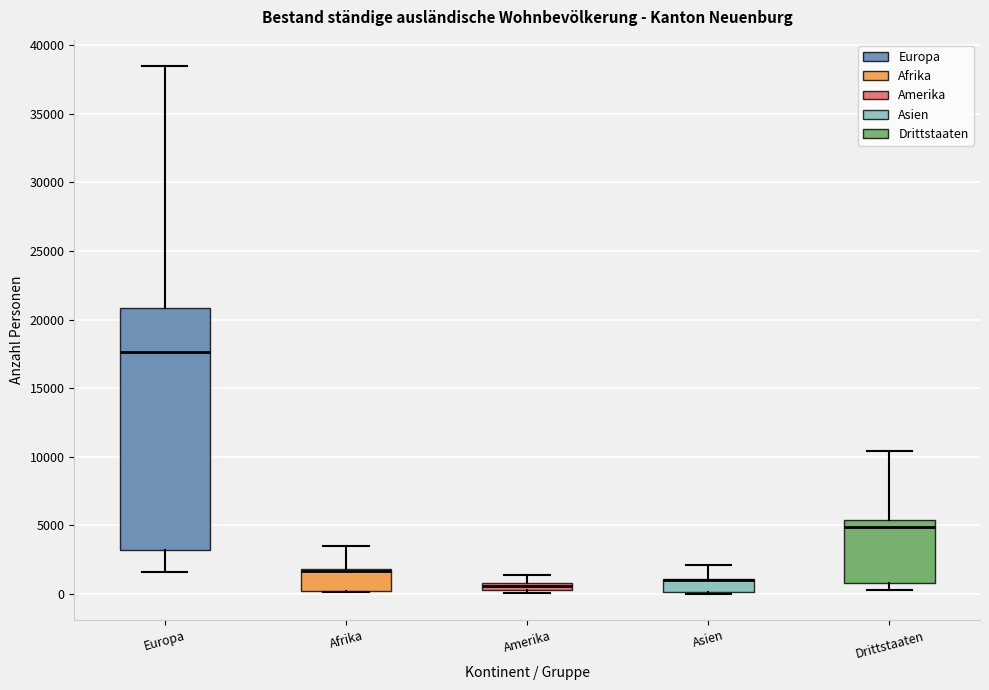

Where is the upper edge of the box for Afrika on the y-axis? The values are not printed on the chart, so give them approximately, as read against the axis.

2000